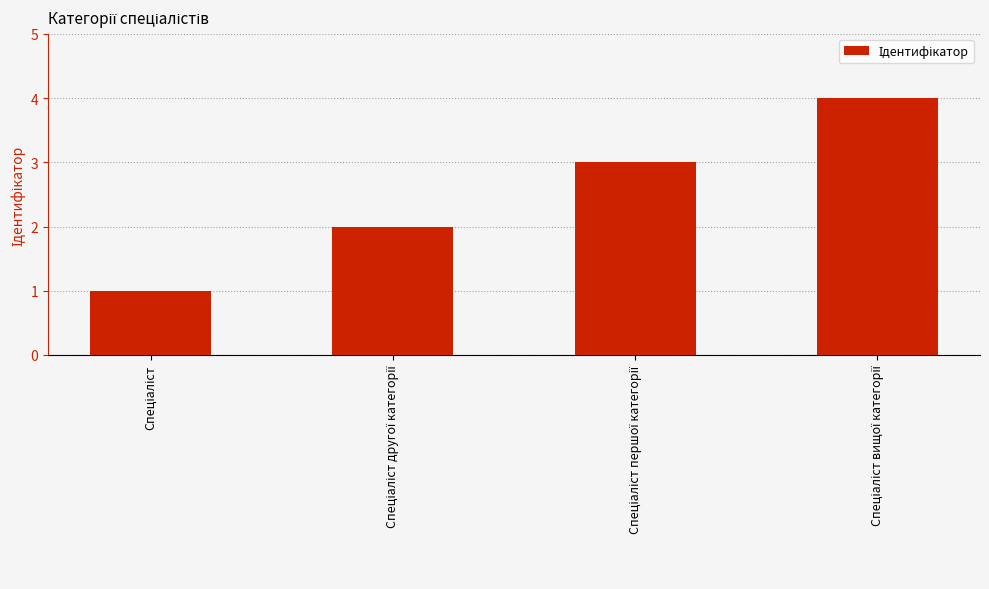

What is the maximum value shown in the chart?

4